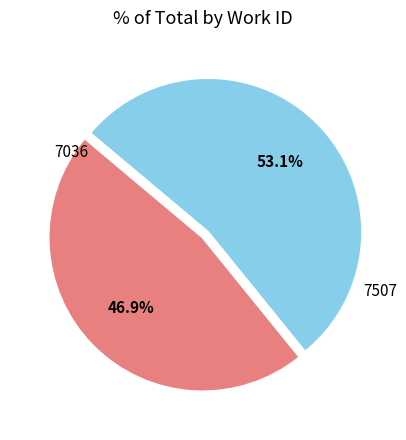

What is the ratio of the value at 7507 to the value at 7036?

1.1